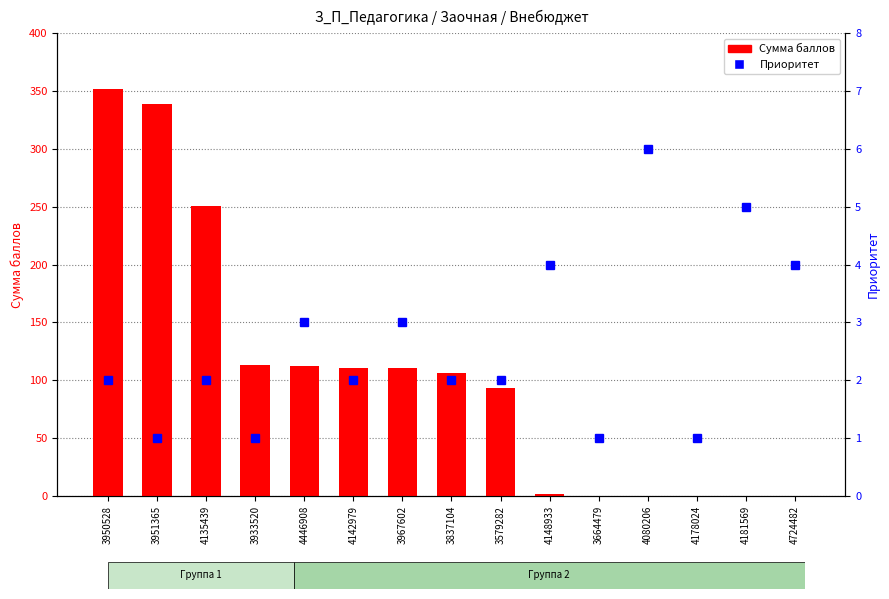

What is the label of the 11th bar from the right?

4446908